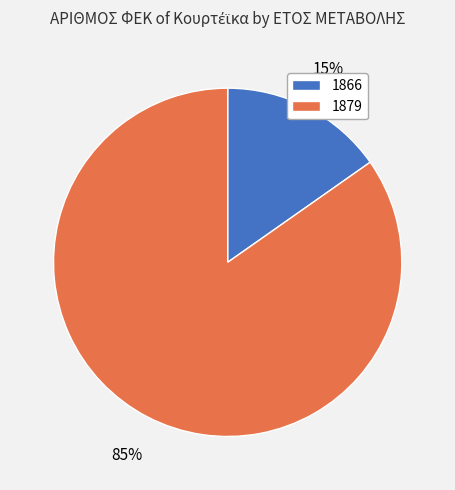

Rank the categories by value from highest to lowest.

1879, 1866